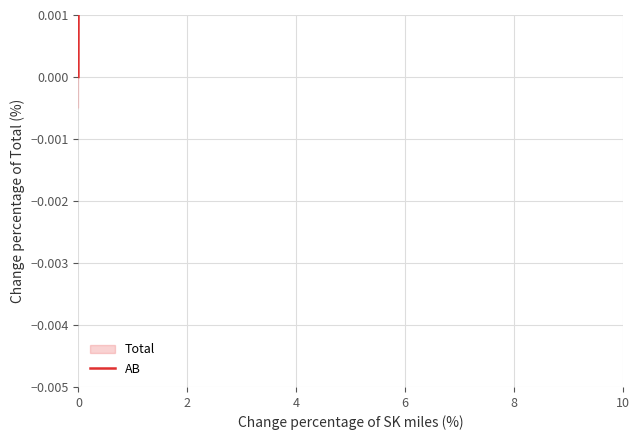

How many lines are shown in the chart?

1